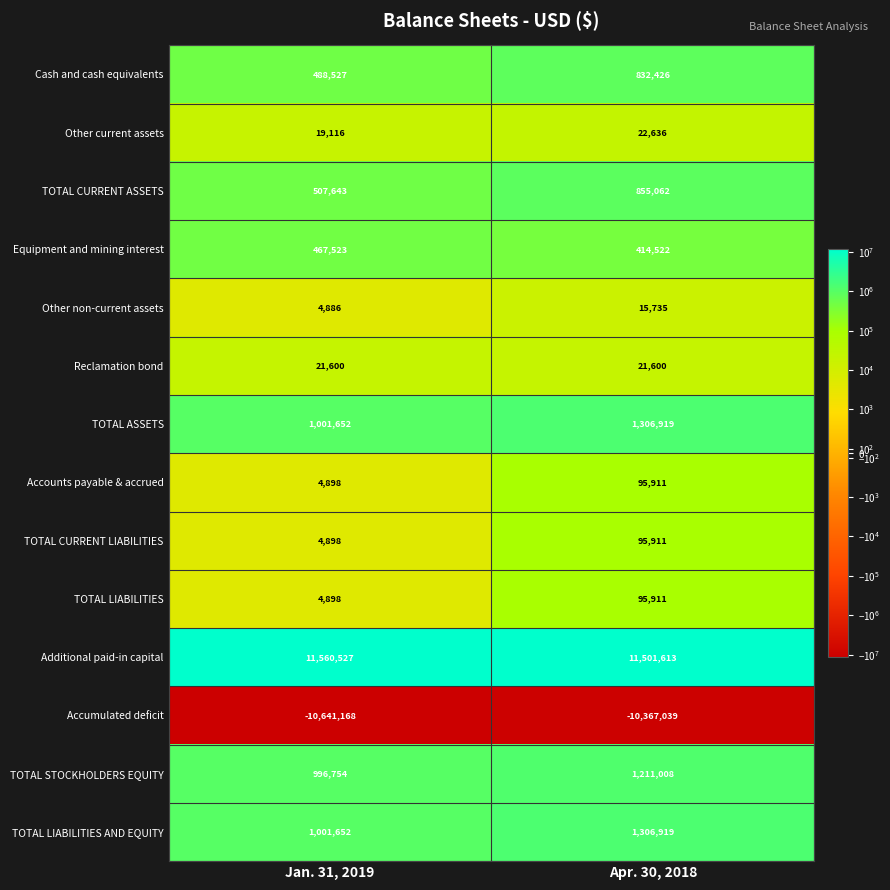

Which series has the largest total across all categories?

Additional paid-in capital